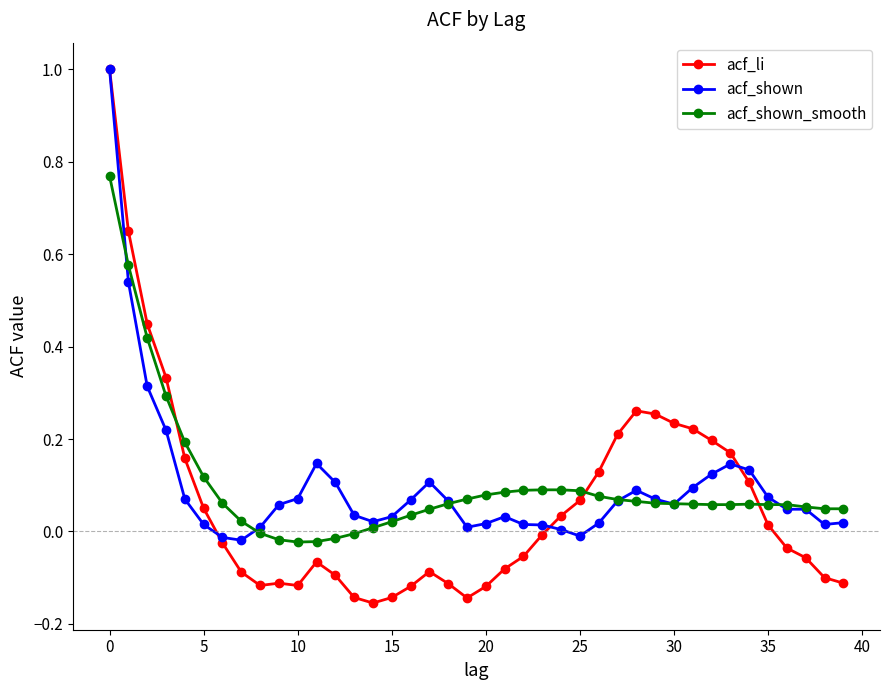

What is the maximum value shown in the chart?

1.0